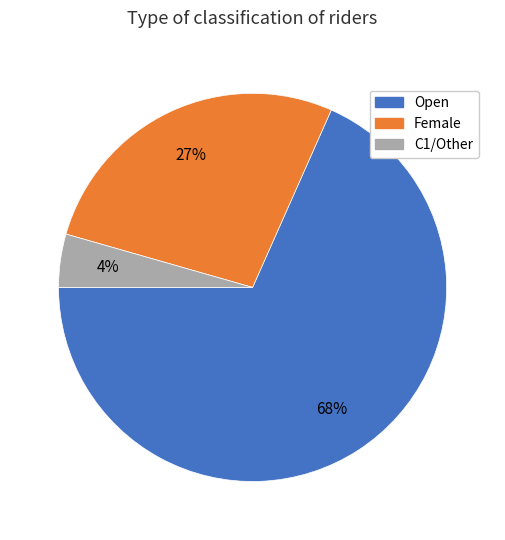

To the nearest percent, what is the average slice percentage?

33%